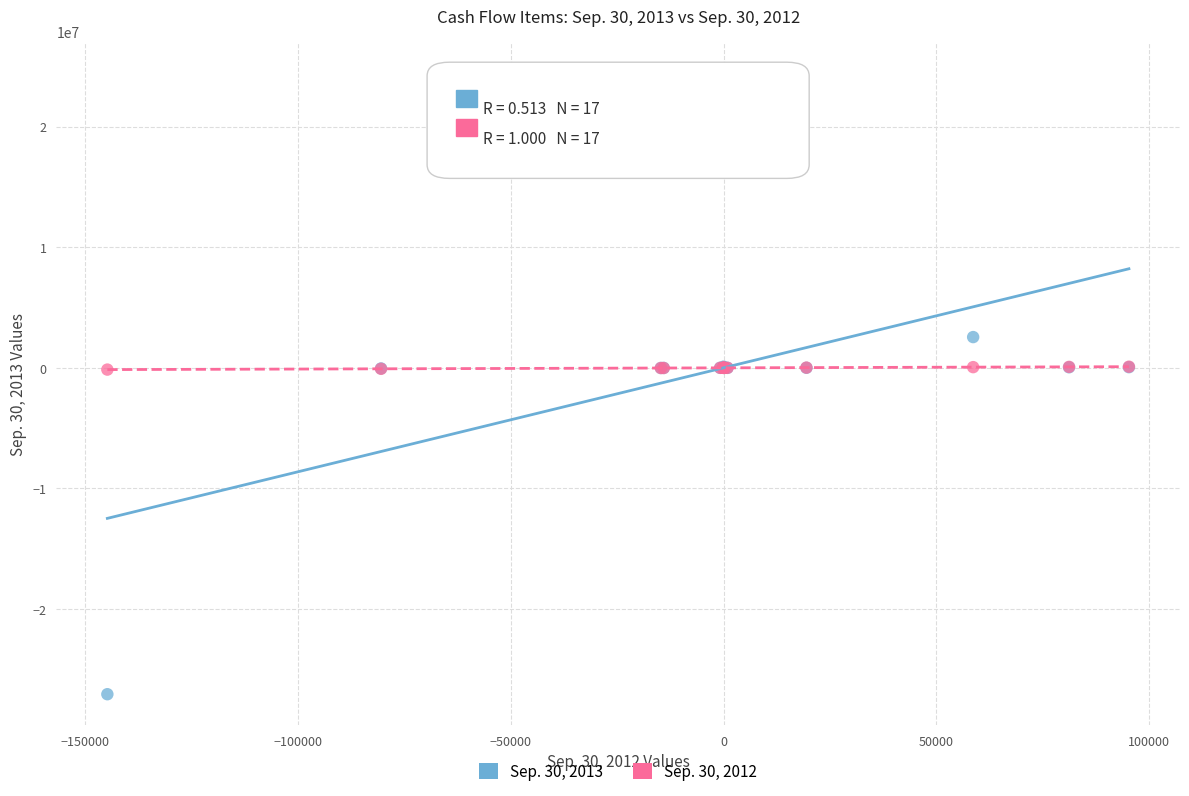

Which series has the largest Y range (max minus min)?

Sep. 30, 2013